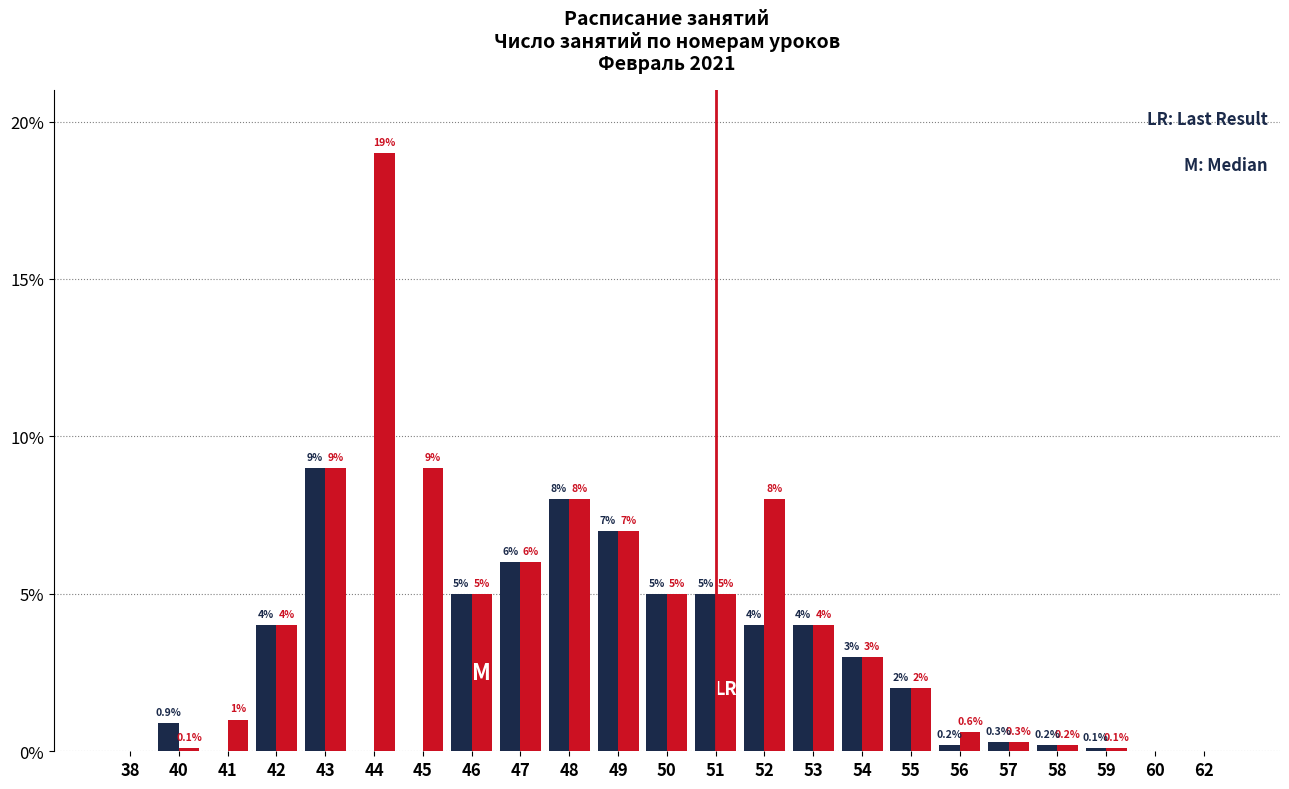

What is the maximum value shown in the chart?

19.0